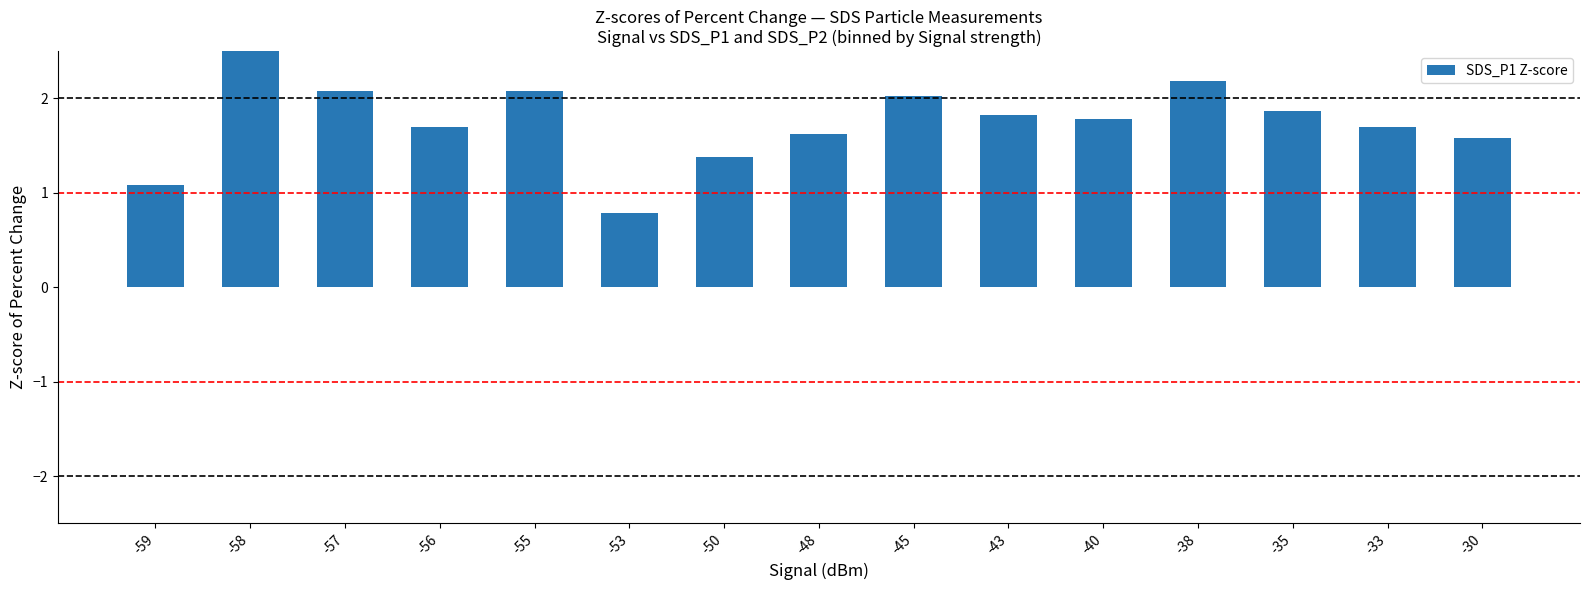

How many values are below 1?

1